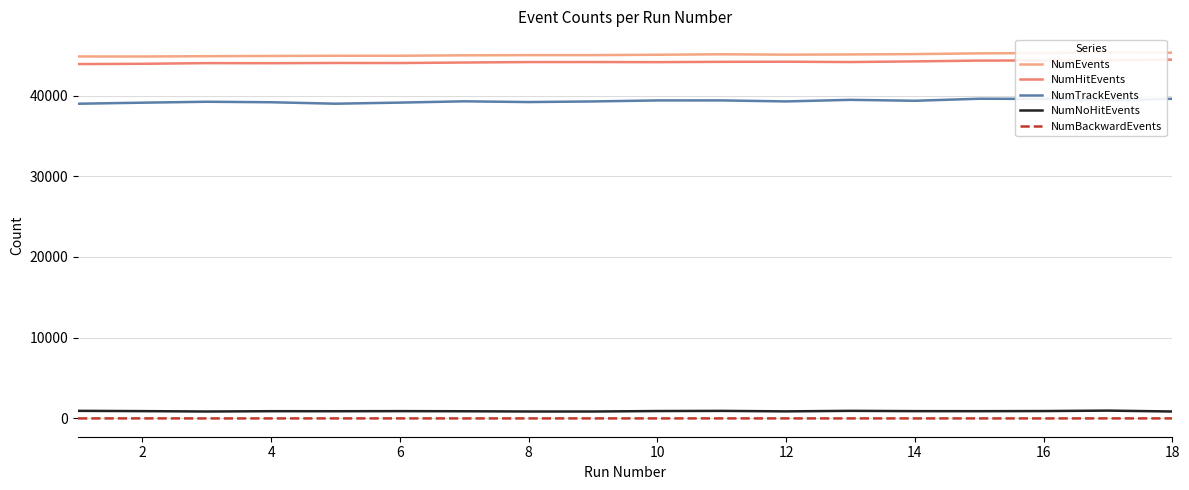

Where is the first local maximum for NumBackwardEvents?

2